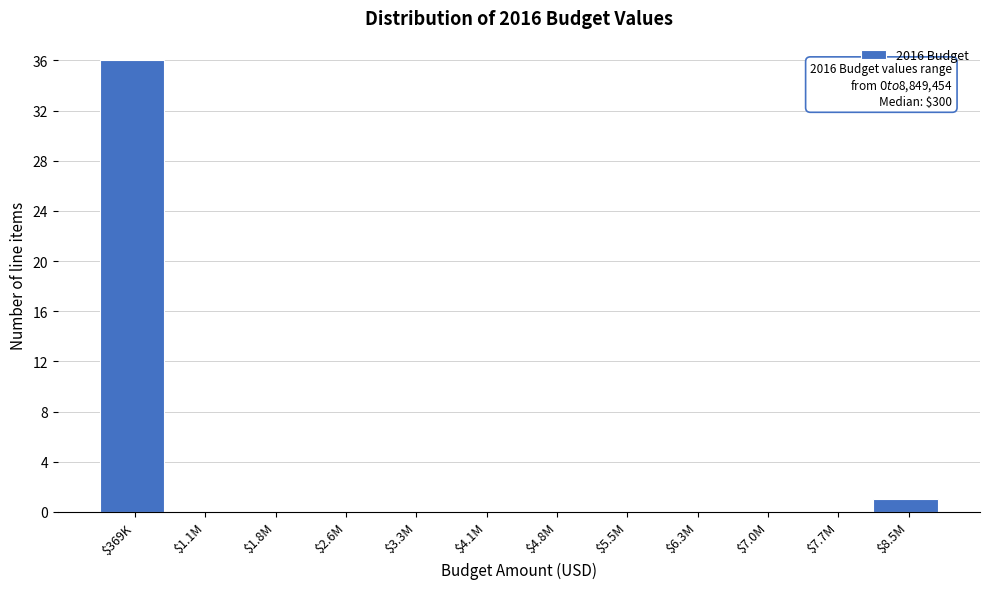

What is the sum of all values?

37